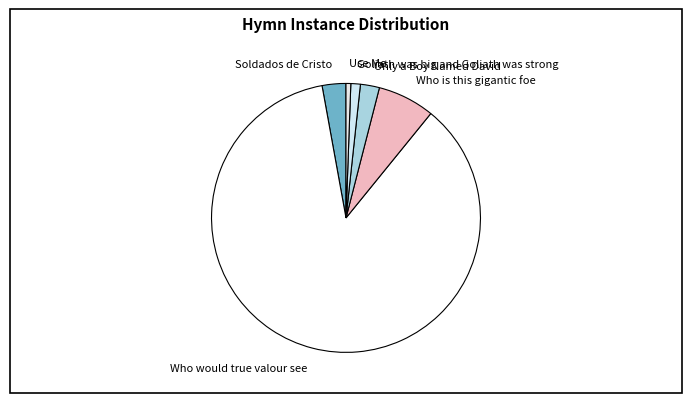

How many slices are in this pie chart?

6